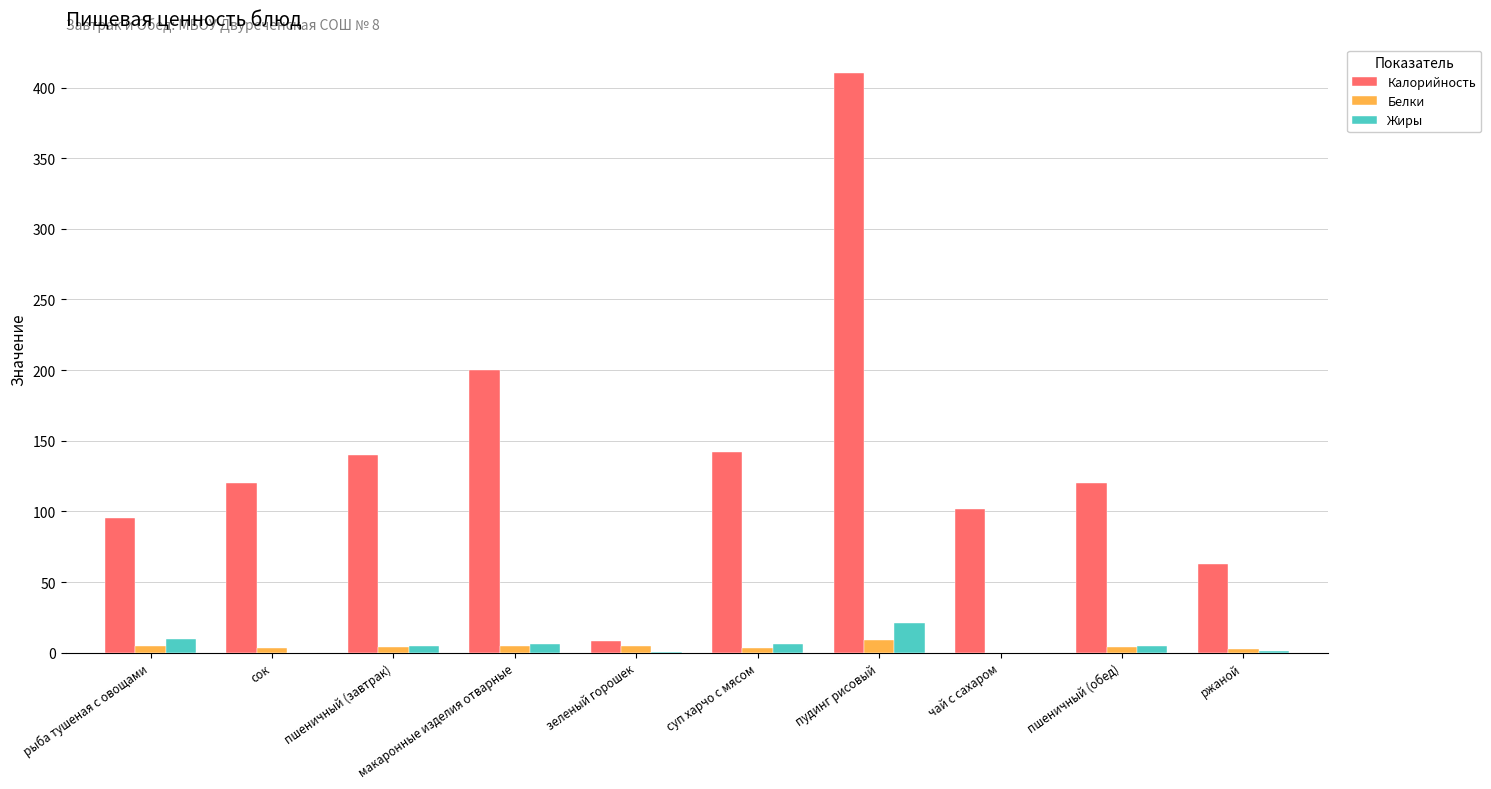

Is it true that Калорийность equals 147.2 at чай с сахаром?

False